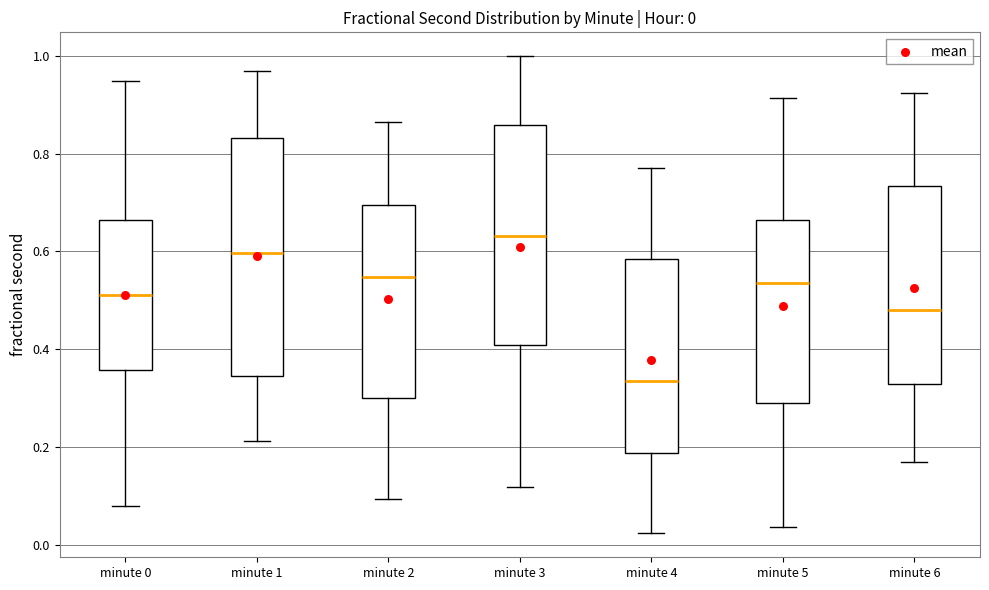

Which box has the lowest median line?

minute 4